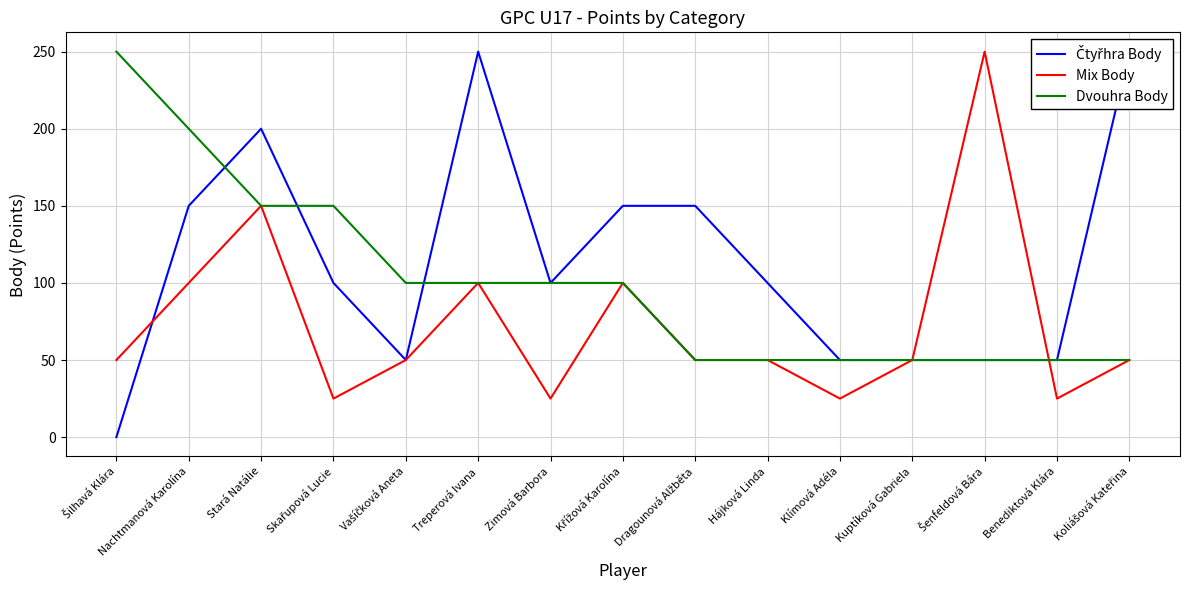

At which category is the sum across all series the highest?

Stará Natálie